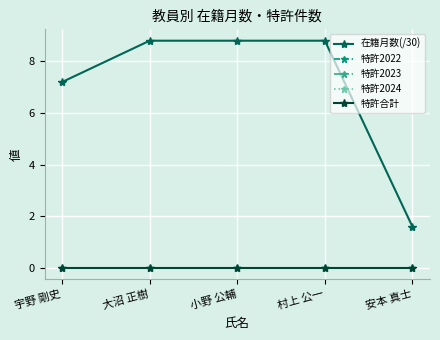

Which series has the largest total across all categories?

在籍月数(/30)